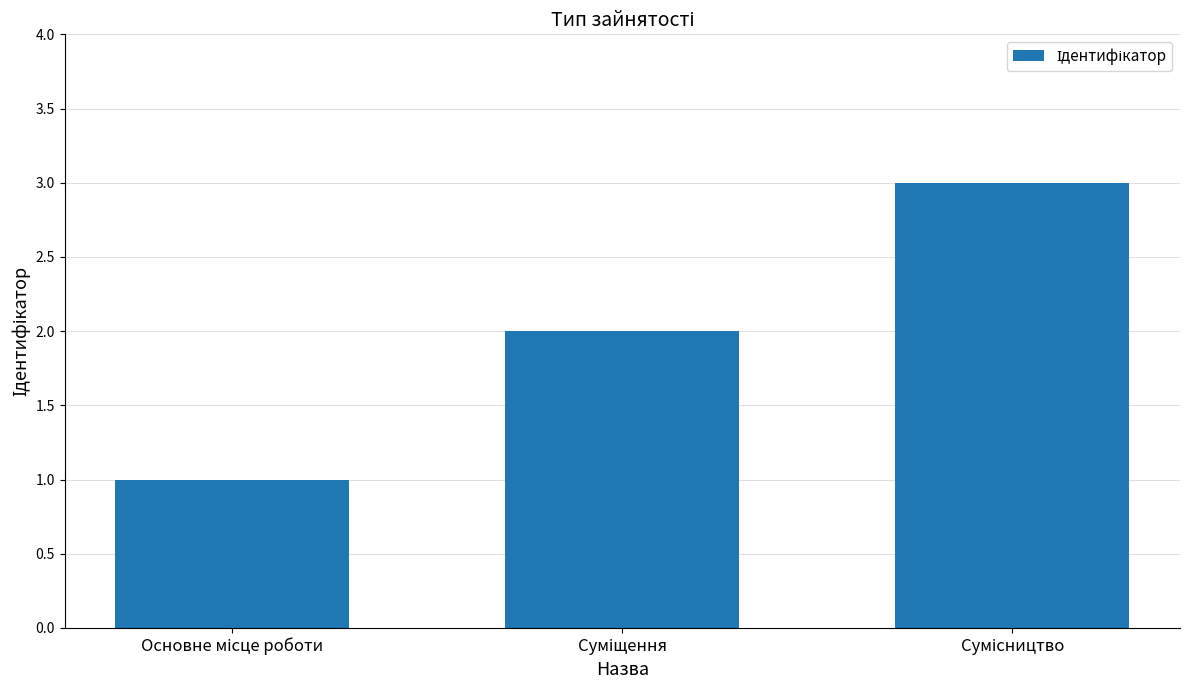

What is the greatest value displayed?

3